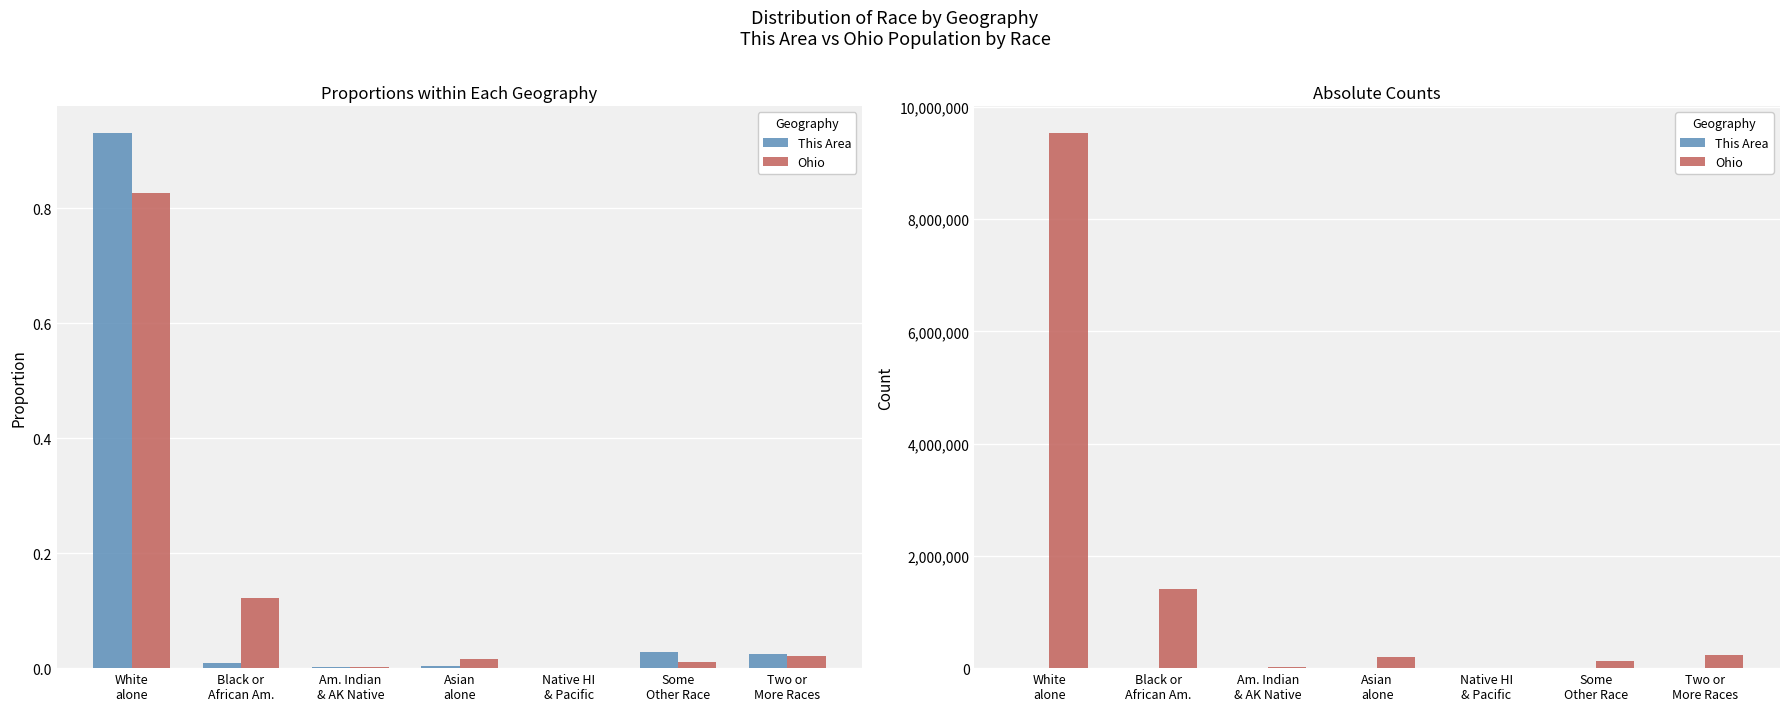

What is the difference between the maximum and minimum values in the This Area series?

1551